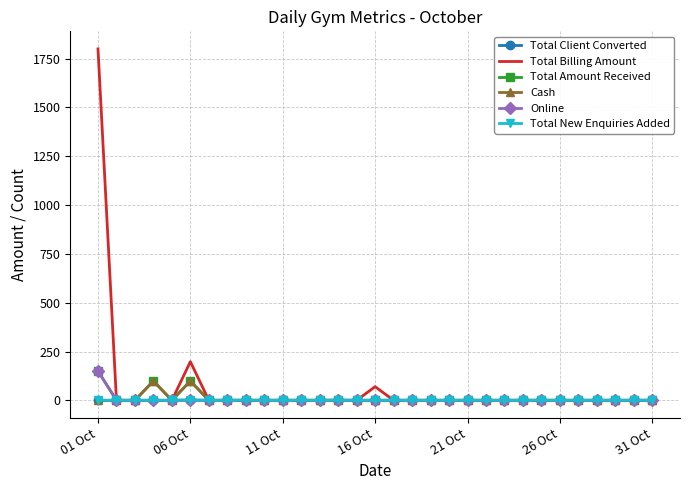

Which series has the widest spread of values?

Total Billing Amount